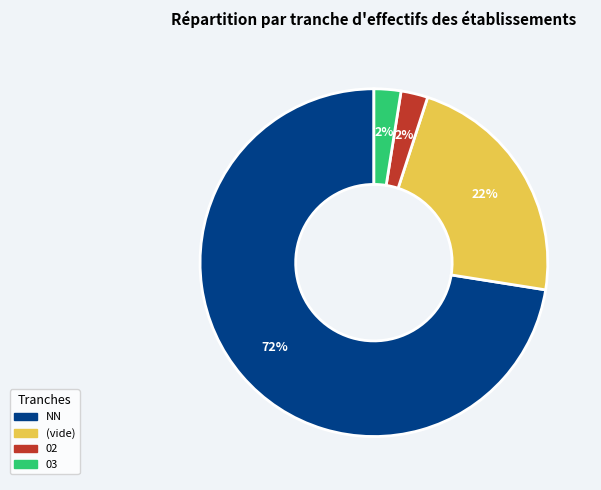

How many segments does this pie chart have?

4